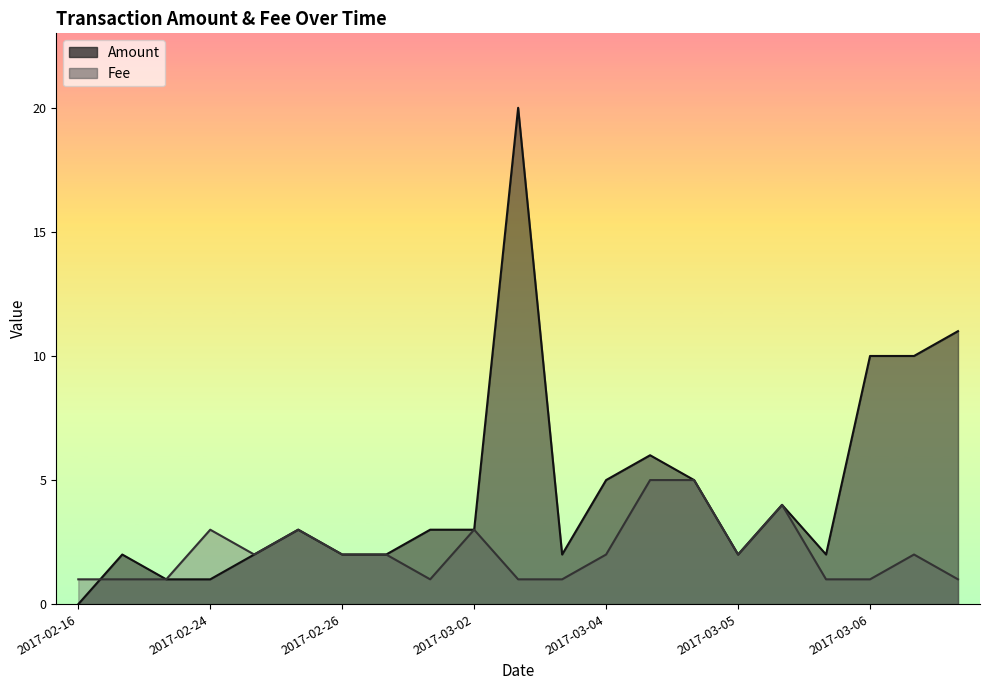

How many distinct data groups are displayed?

2